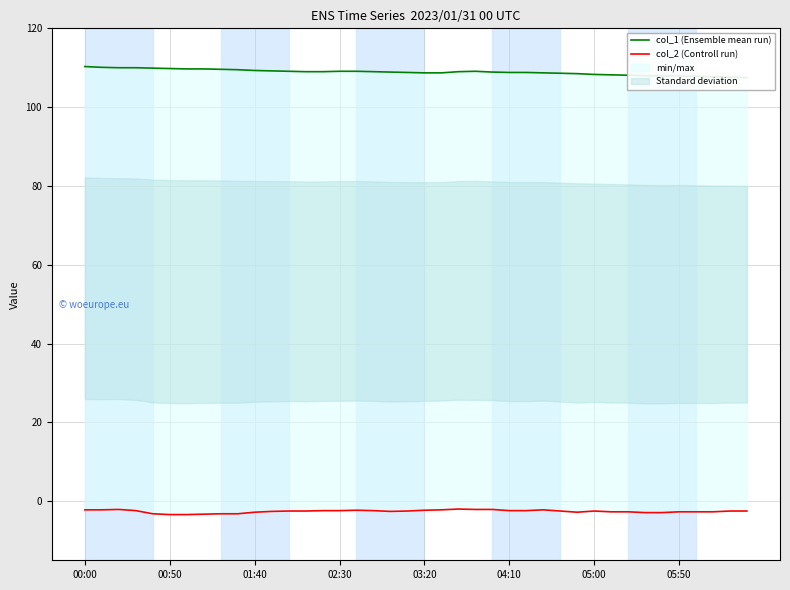

Is the value of col_1 (Ensemble mean run) at 04:10 greater than the value of col_2 (Controll run) at 28?

Yes